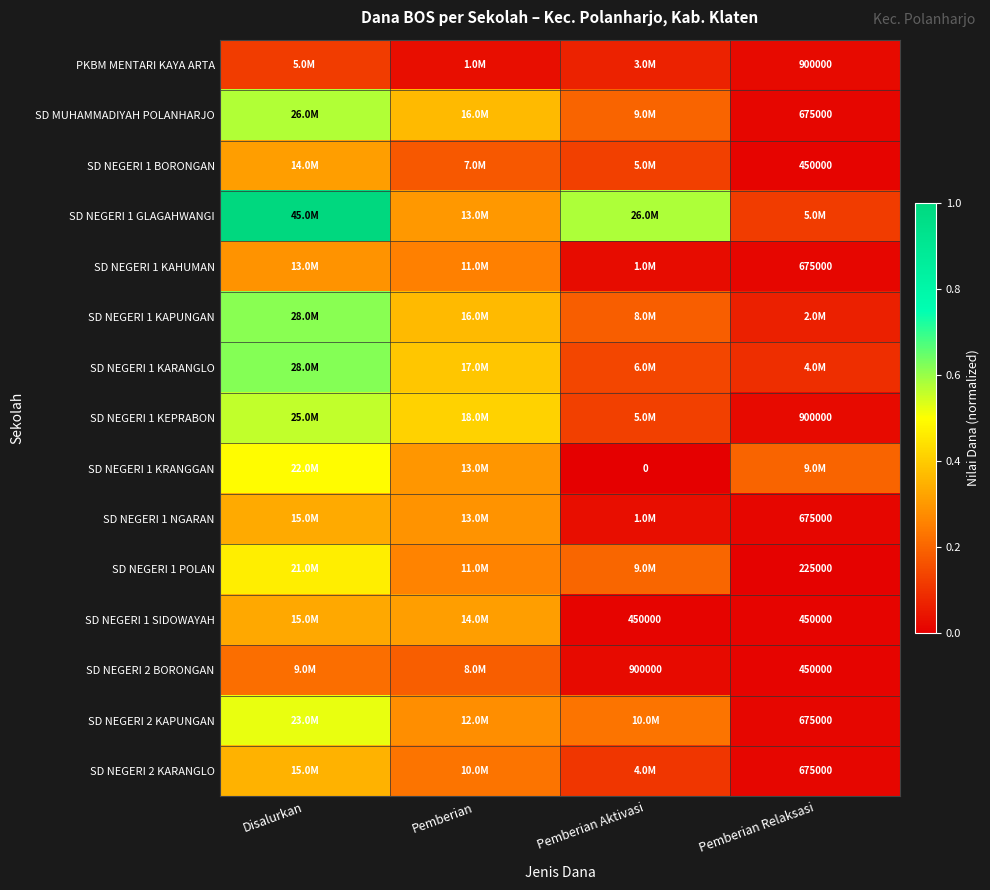

The SD NEGERI 2 KARANGLO series shows 0.1 at Pemberian Aktivasi. True or false?

True